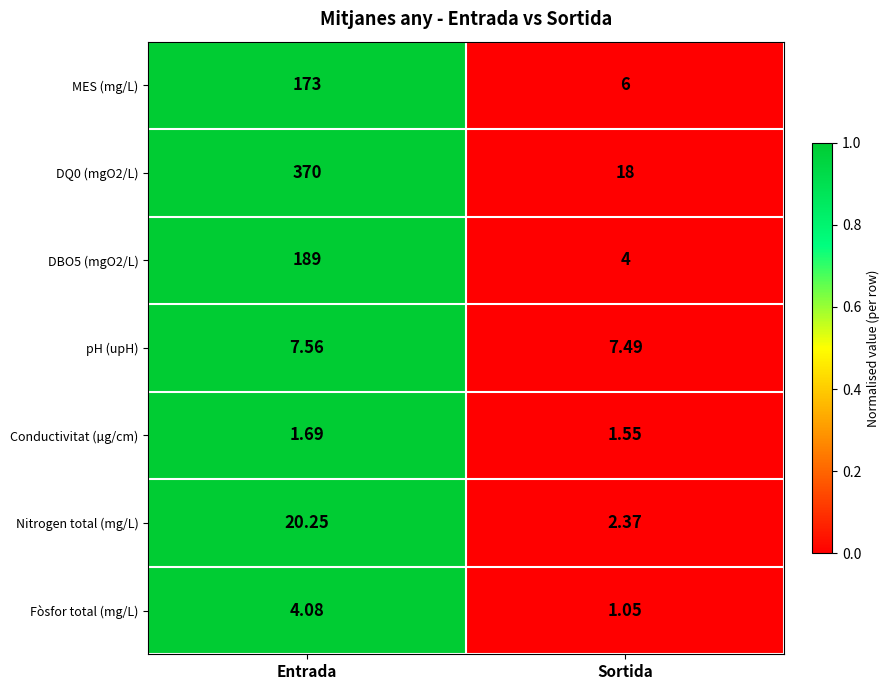

Rank the categories by DQ0 (mgO2/L) value from lowest to highest.

Sortida, Entrada